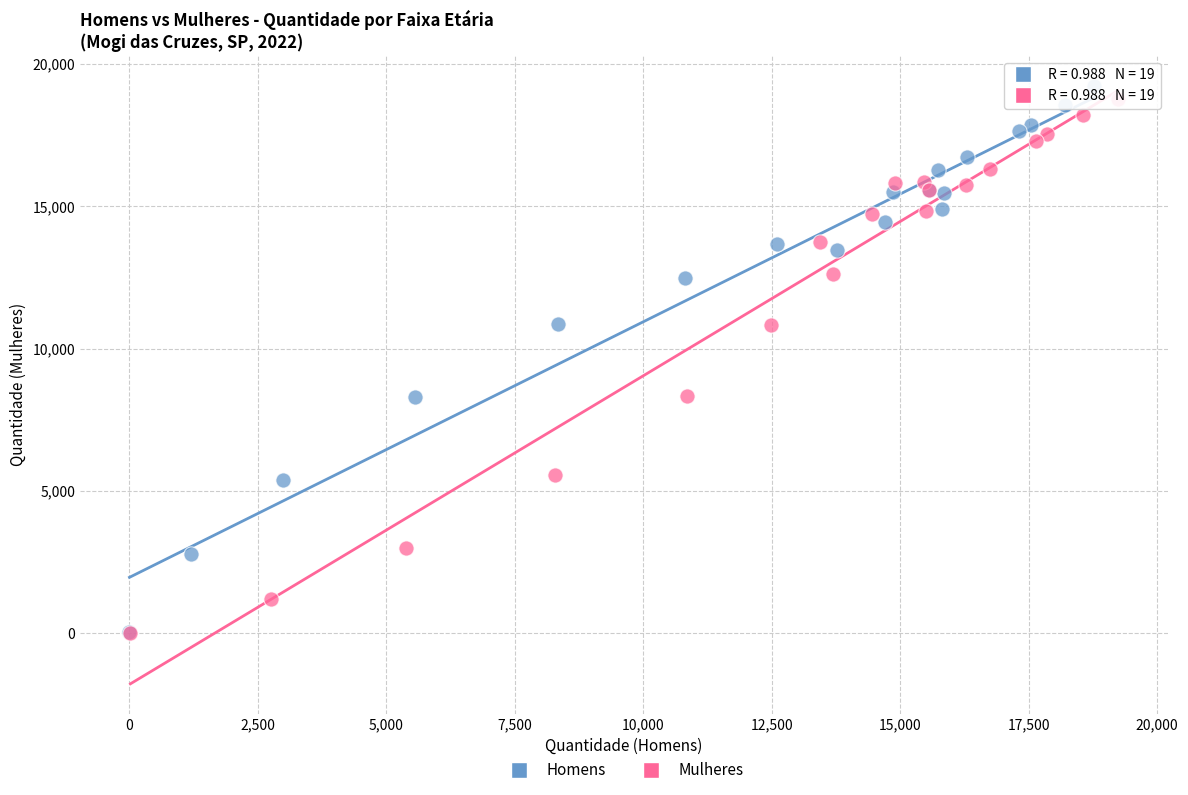

Which series has the largest Y range (max minus min)?

Homens